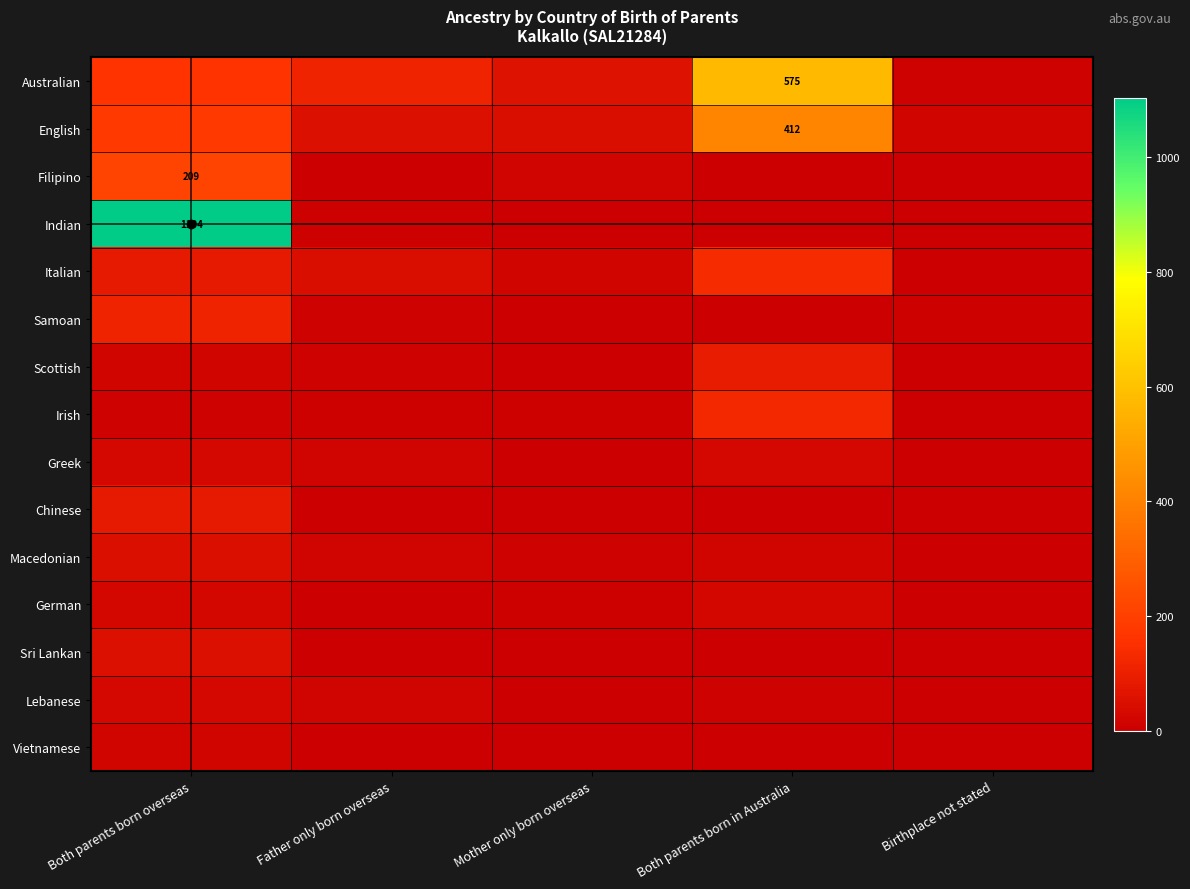

What is the difference between the maximum and minimum values in the Samoan series?

110